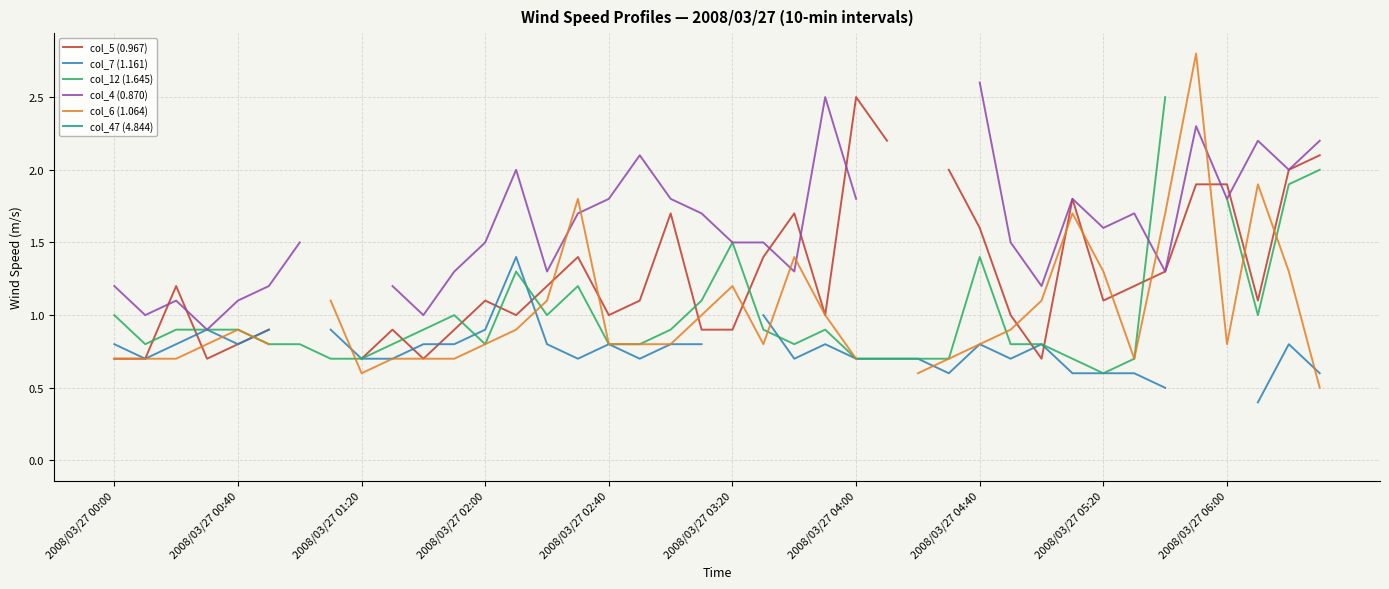

What is the sum of the col_5 (0.967) values at 27 and 2008/03/27 00:40?

2.7